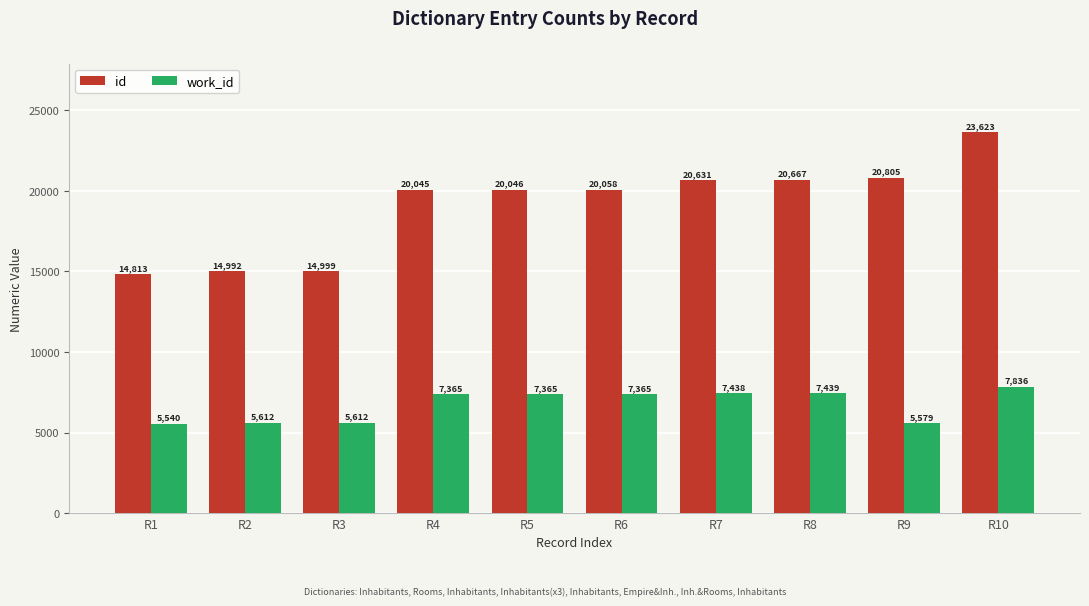

Reading left to right, extract all data points from this chart.

id: R1=14813	R2=14992	R3=14999	R4=20045	R5=20046	R6=20058	R7=20631	R8=20667	R9=20805	R10=23623
work_id: R1=5540	R2=5612	R3=5612	R4=7365	R5=7365	R6=7365	R7=7438	R8=7439	R9=5579	R10=7836